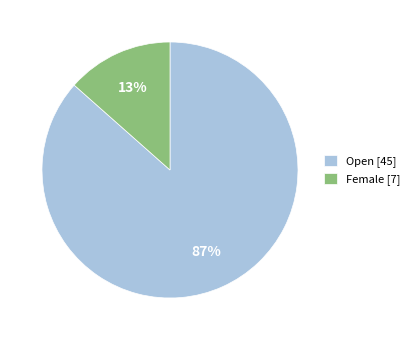

Rank the categories by value from highest to lowest.

Open, Female